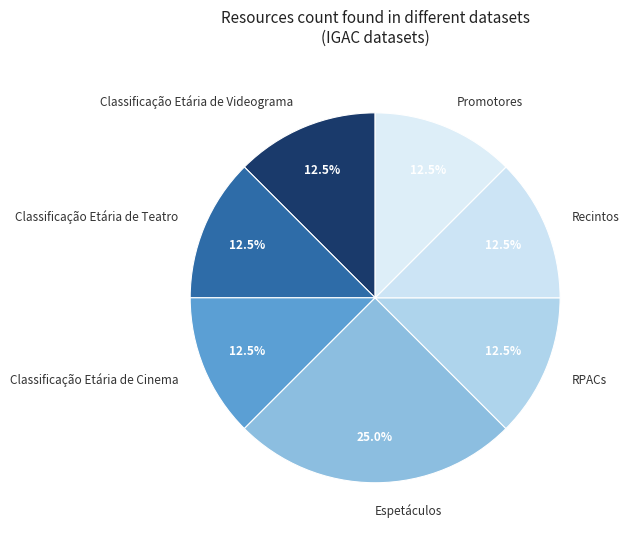

Count the number of slices in the pie.

7